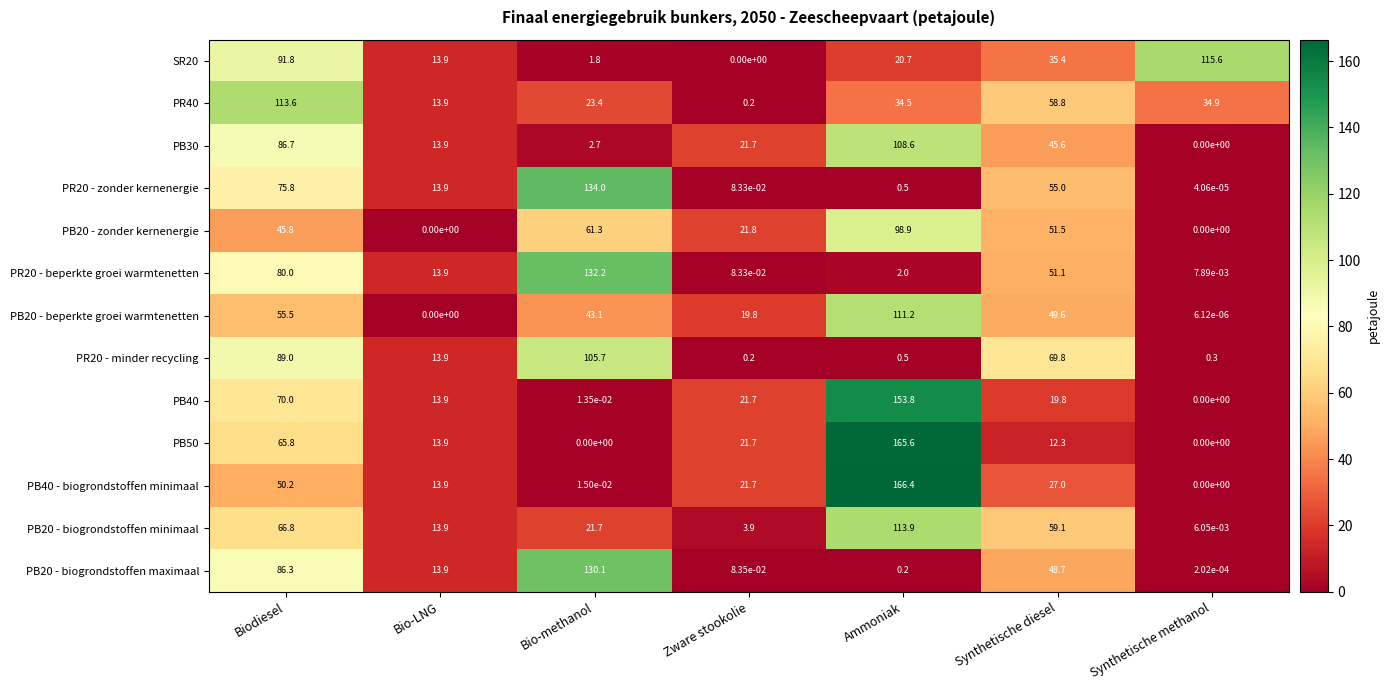

The PB20 - biogrondstoffen maximaal series shows 45.0 at Biodiesel. True or false?

False